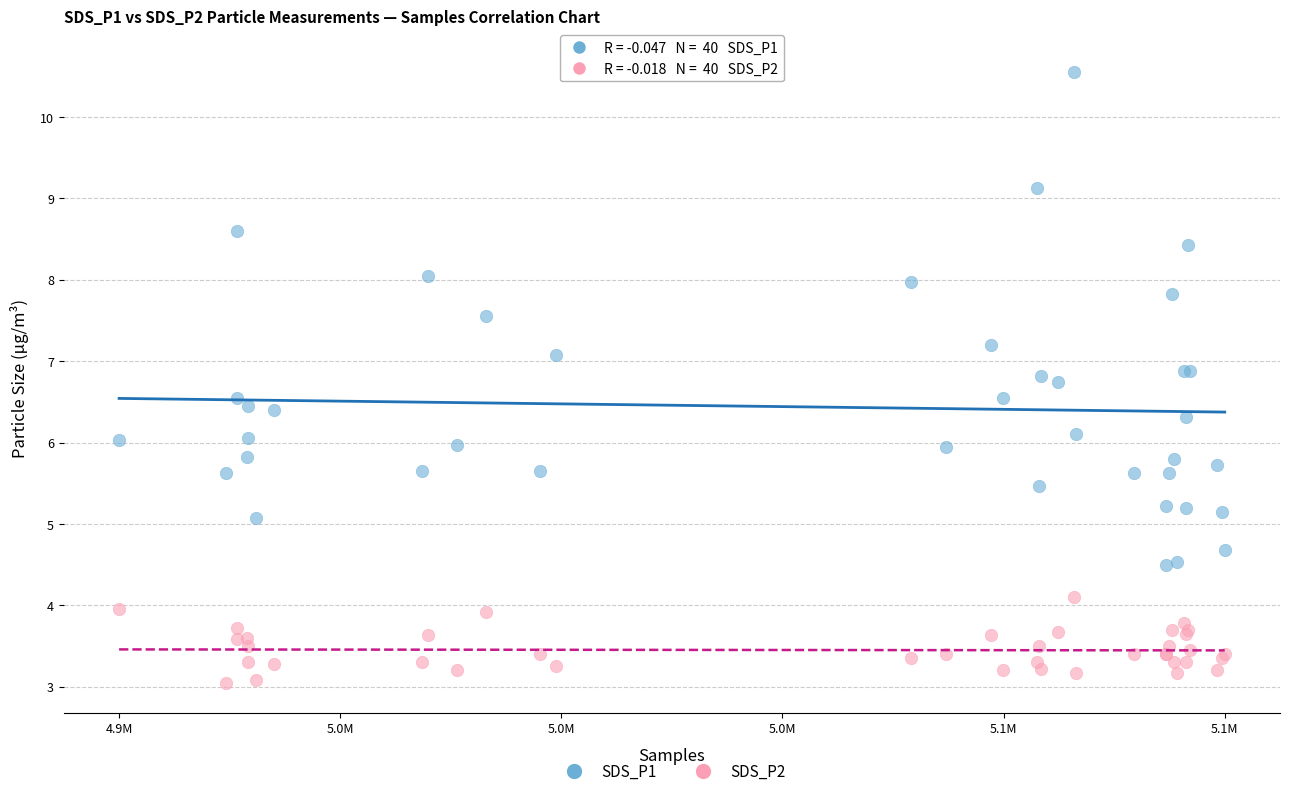

Which series reaches the maximum Y coordinate?

SDS_P1